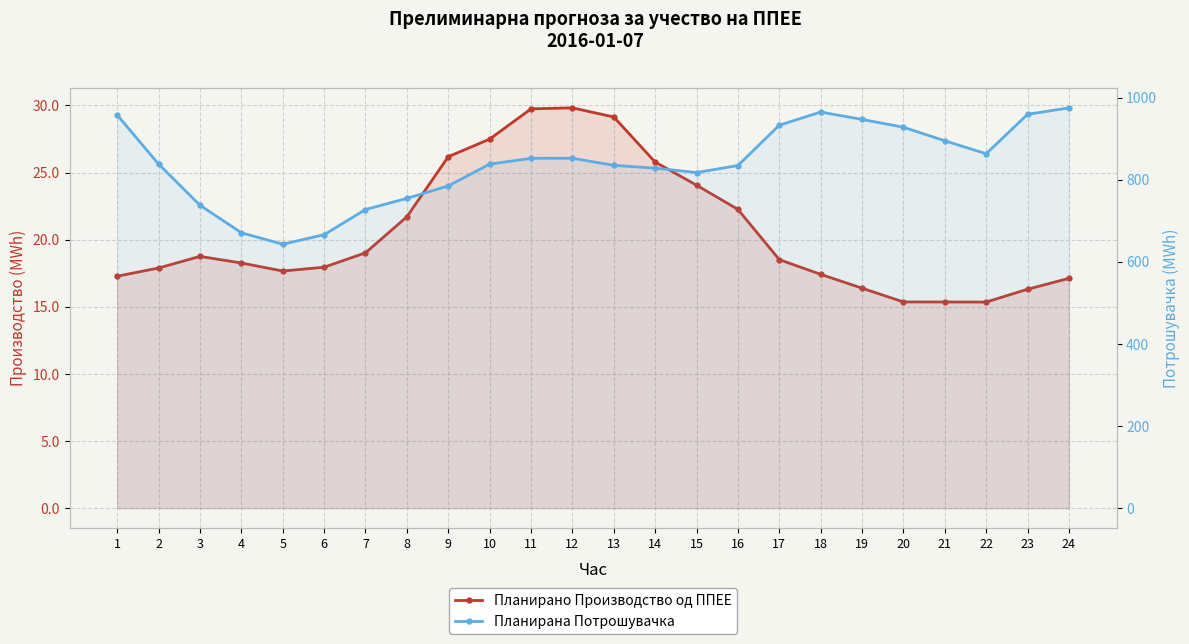

Which series changed the most between 13 and 24?

Планирана Потрошувачка